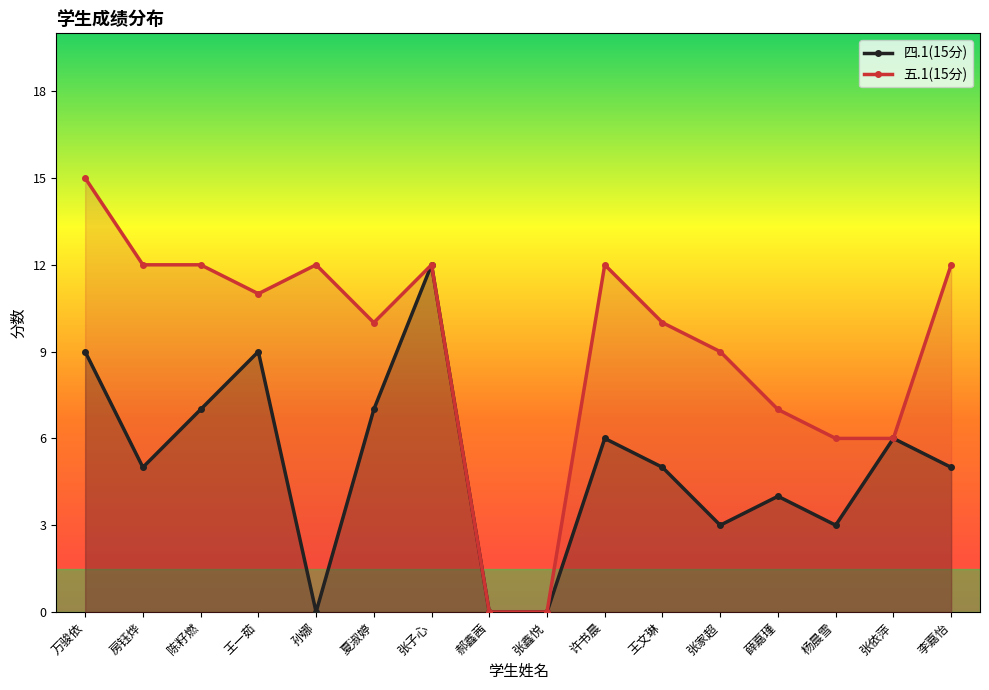

The value of 四.1(15分) at 张家超 is 3. True or false?

True